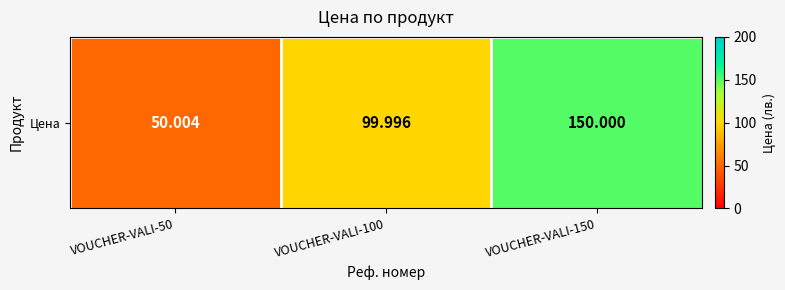

What is the average value?

100.0